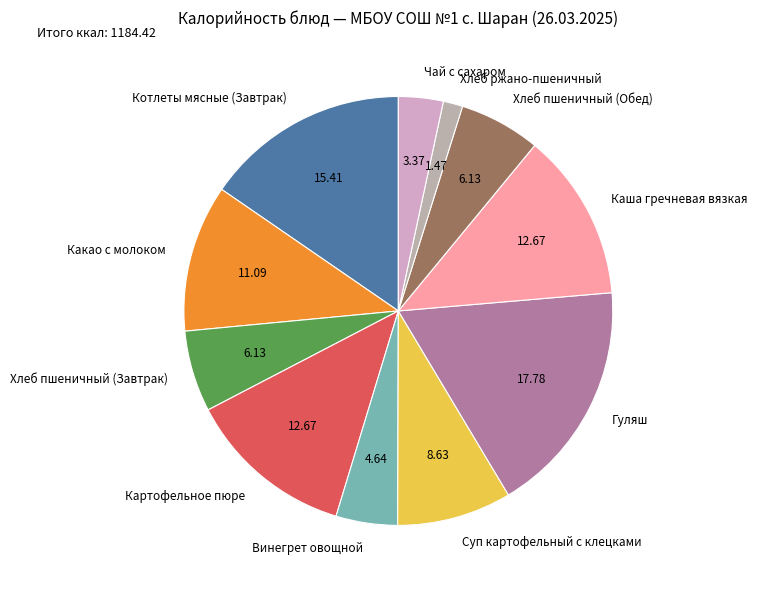

What is the smallest slice in the pie chart?

Хлеб ржано-пшеничный